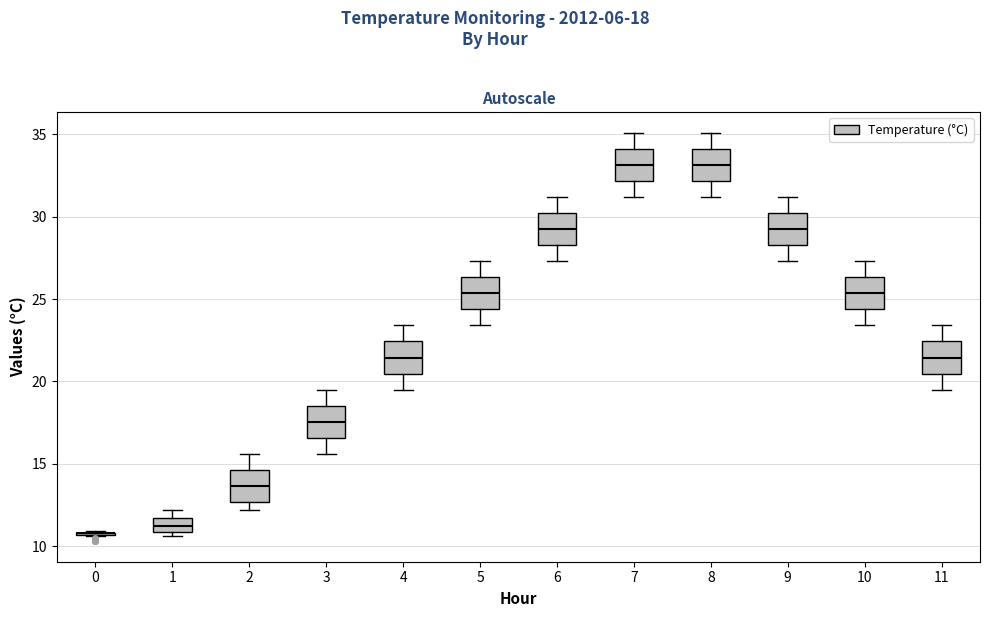

Reading left to right, read every box against the y-axis: the position of its median line, the range the box covers, and the ends of its whiskers. The values are not printed on the chart, so give them approximately, as read against the axis.

0: box collapsed to a line at 11.0, whiskers 10.5 to 11.0
1: median 11.5 (inside the box), box 11.0 to 11.5, whiskers 10.5 to 12.0
2: median 13.5, box 12.5 to 14.5, whiskers 12.0 to 15.5
3: median 17.5, box 16.5 to 18.5, whiskers 15.5 to 19.5
4: median 21.5, box 20.5 to 22.5, whiskers 19.5 to 23.5
5: median 25.5, box 24.5 to 26.5, whiskers 23.5 to 27.5
6: median 29.5, box 28.5 to 30.0, whiskers 27.5 to 31.0
7: median 33.0, box 32.0 to 34.0, whiskers 31.0 to 35.0
8: median 33.0, box 32.0 to 34.0, whiskers 31.0 to 35.0
9: median 29.5, box 28.5 to 30.0, whiskers 27.5 to 31.0
10: median 25.5, box 24.5 to 26.5, whiskers 23.5 to 27.5
11: median 21.5, box 20.5 to 22.5, whiskers 19.5 to 23.5